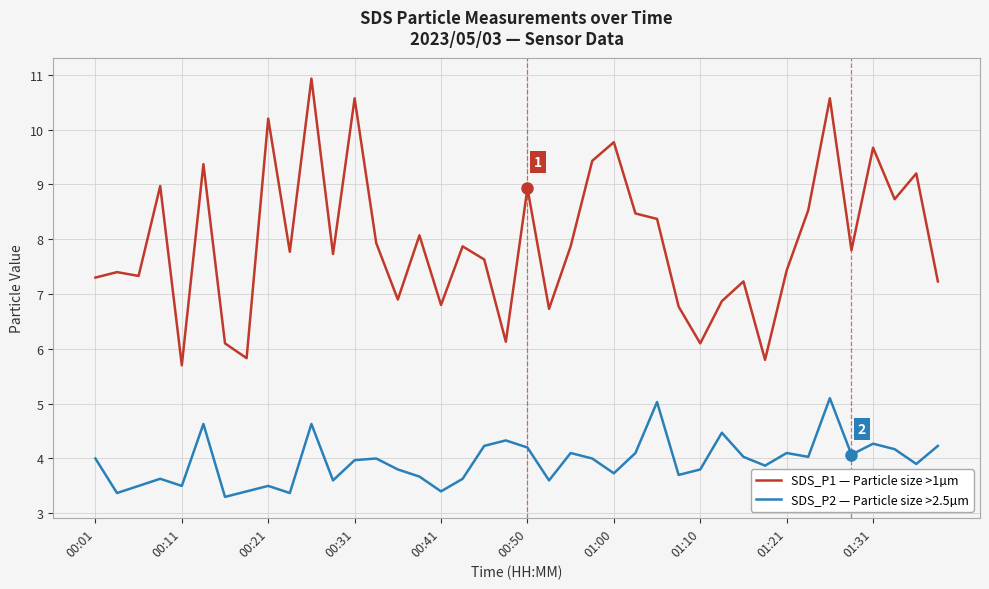

True or false: SDS_P2 — Particle size >2.5µm and SDS_P1 — Particle size >1µm intersect in this chart.

False